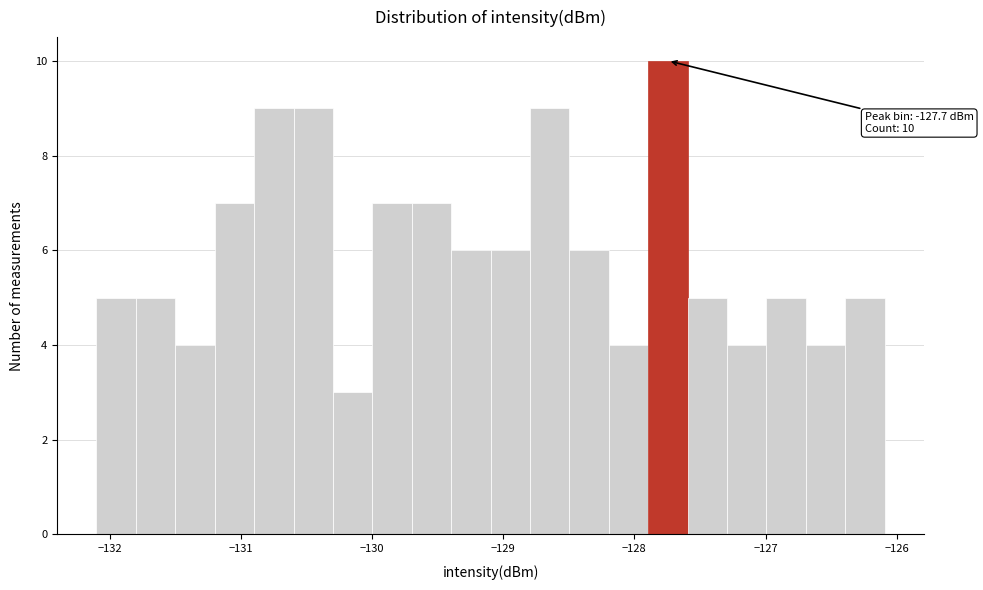

Read against the x-axis, roughly where is the centre of the tallest bar?

-127.7